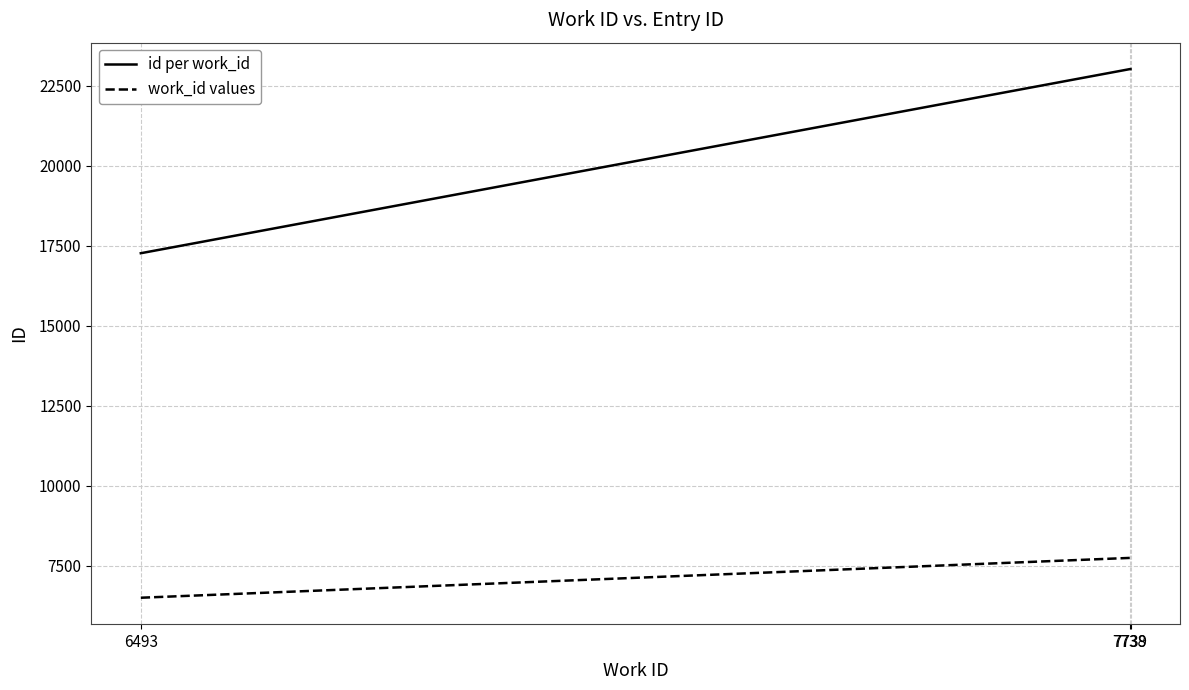

How many distinct data groups are displayed?

2